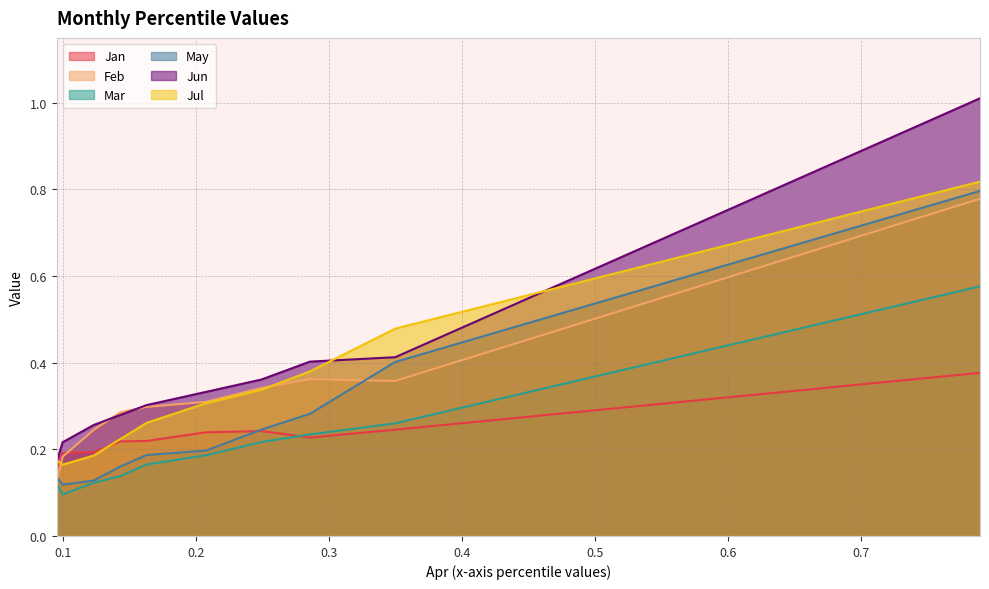

The Feb series shows 0.2 at pct25. True or false?

True